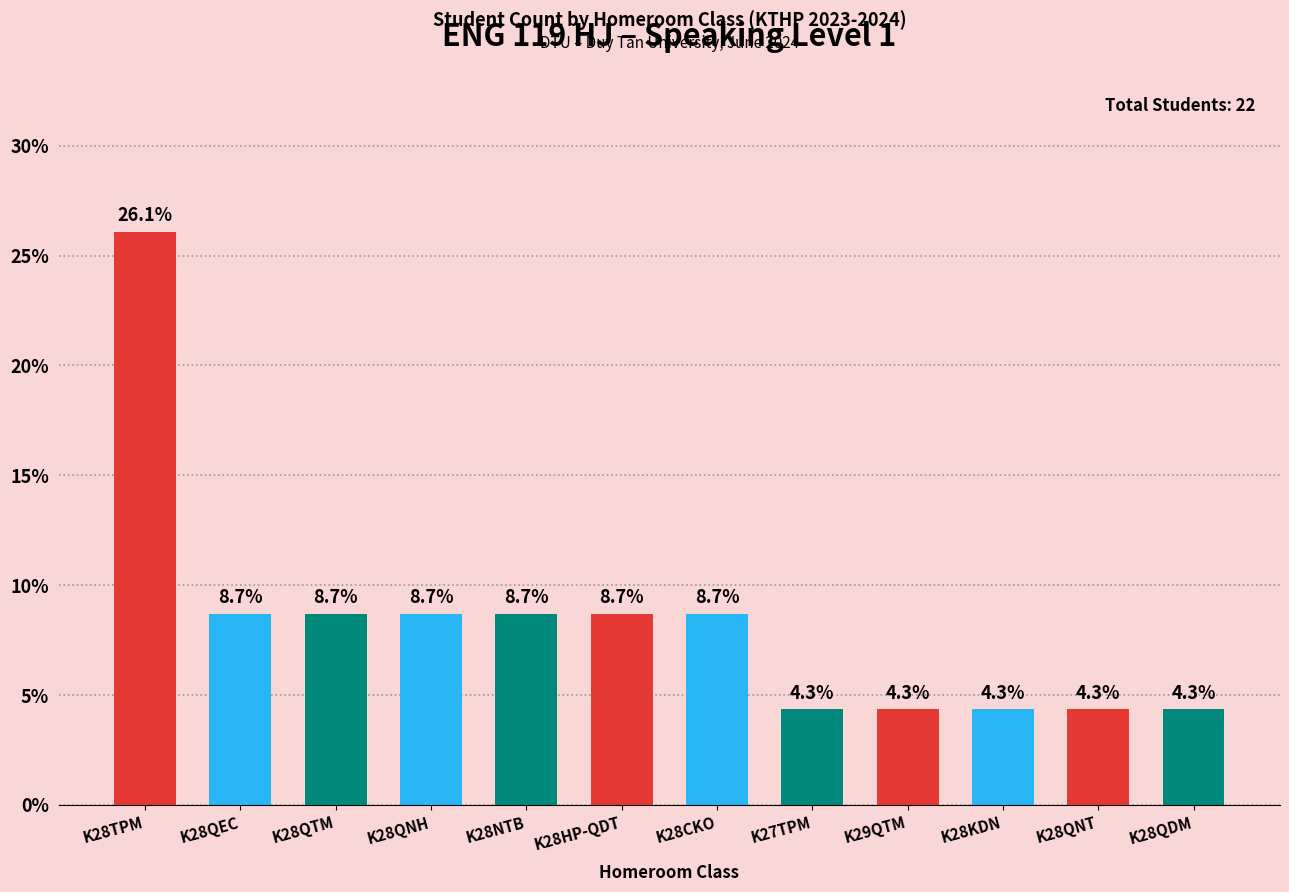

What is the label of the 11th bar from the right?

K28QEC